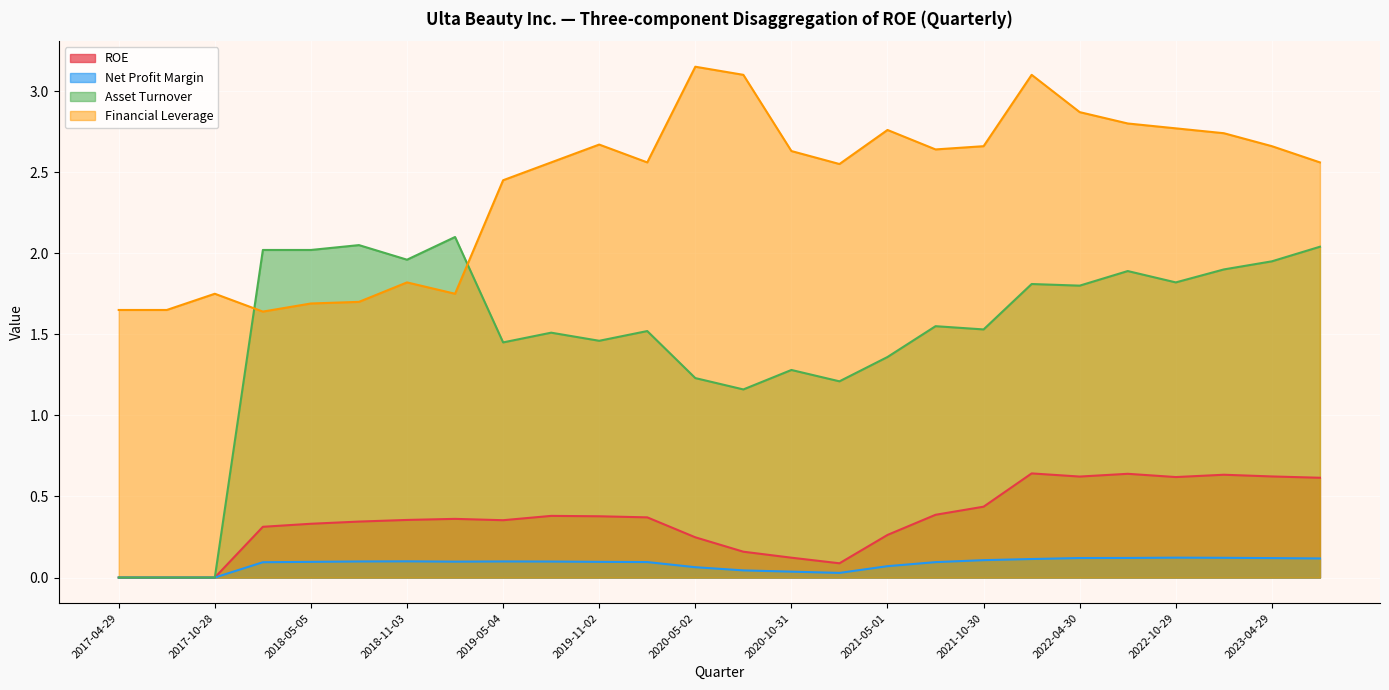

Where is Net Profit Margin nearest to the value 0?

2017-10-28